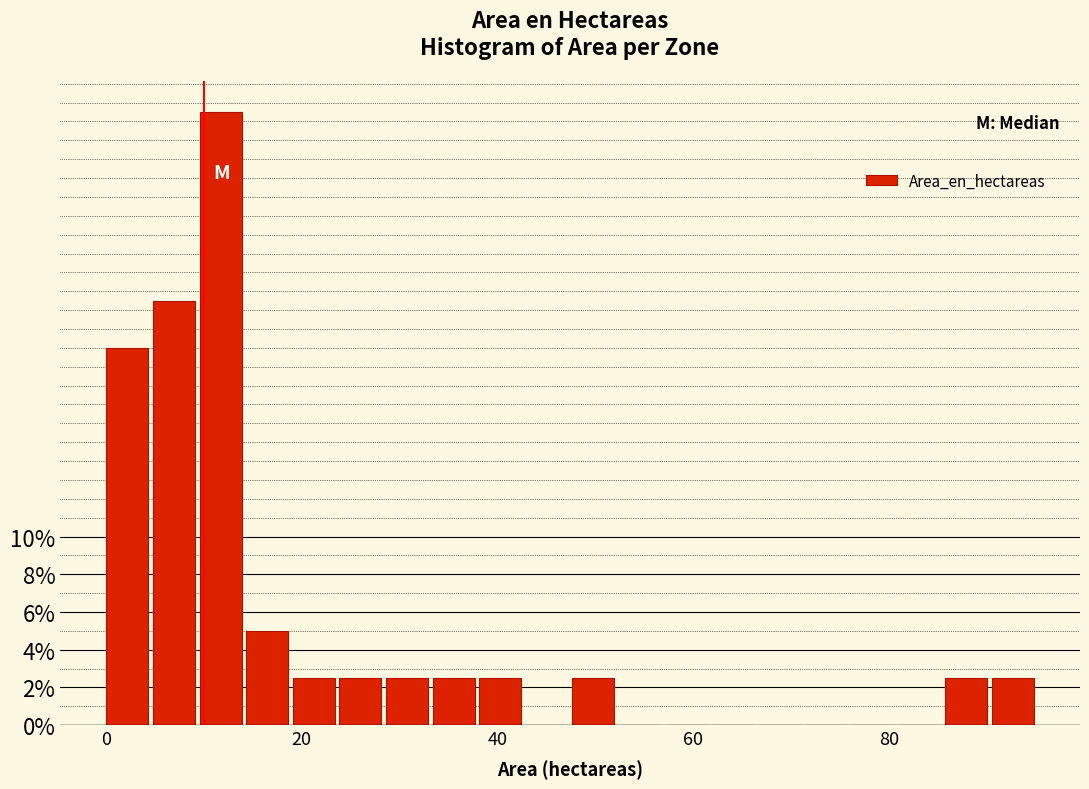

Read against the x-axis, roughly where is the centre of the tallest bar?

12